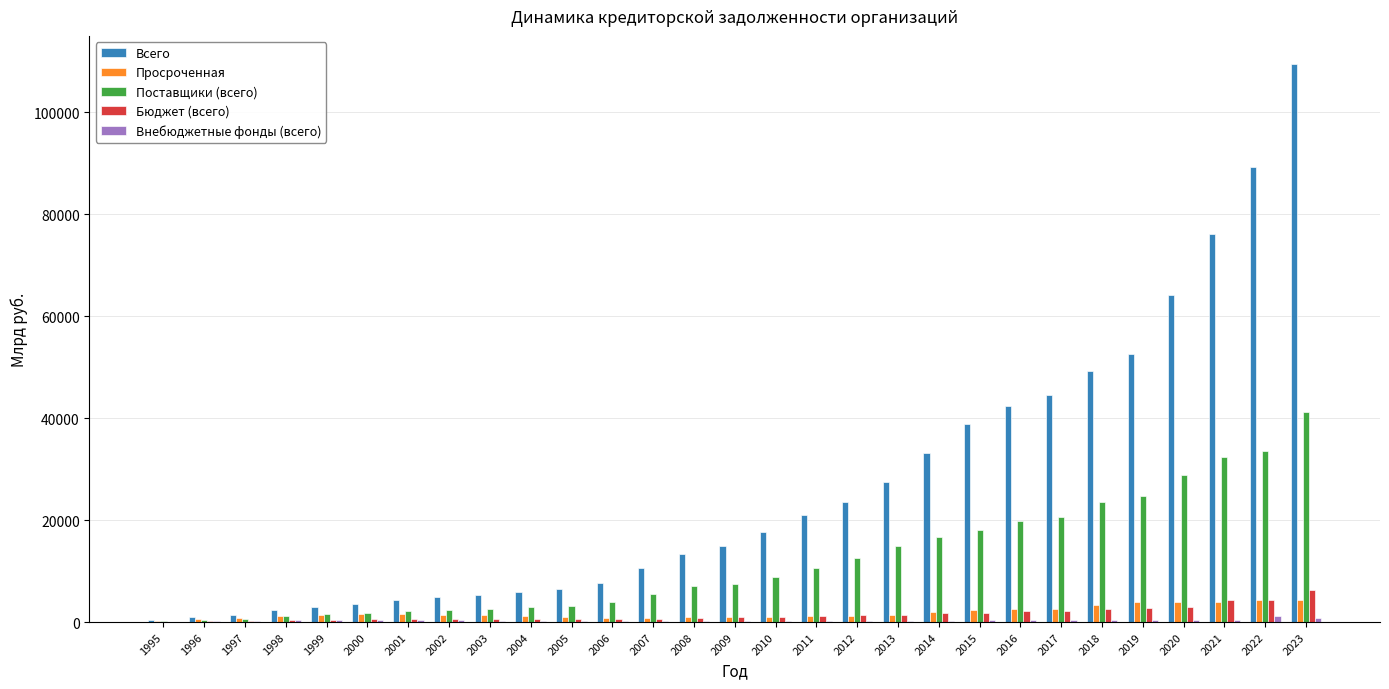

Between 1998 and 2019, which series saw the biggest shift?

Всего